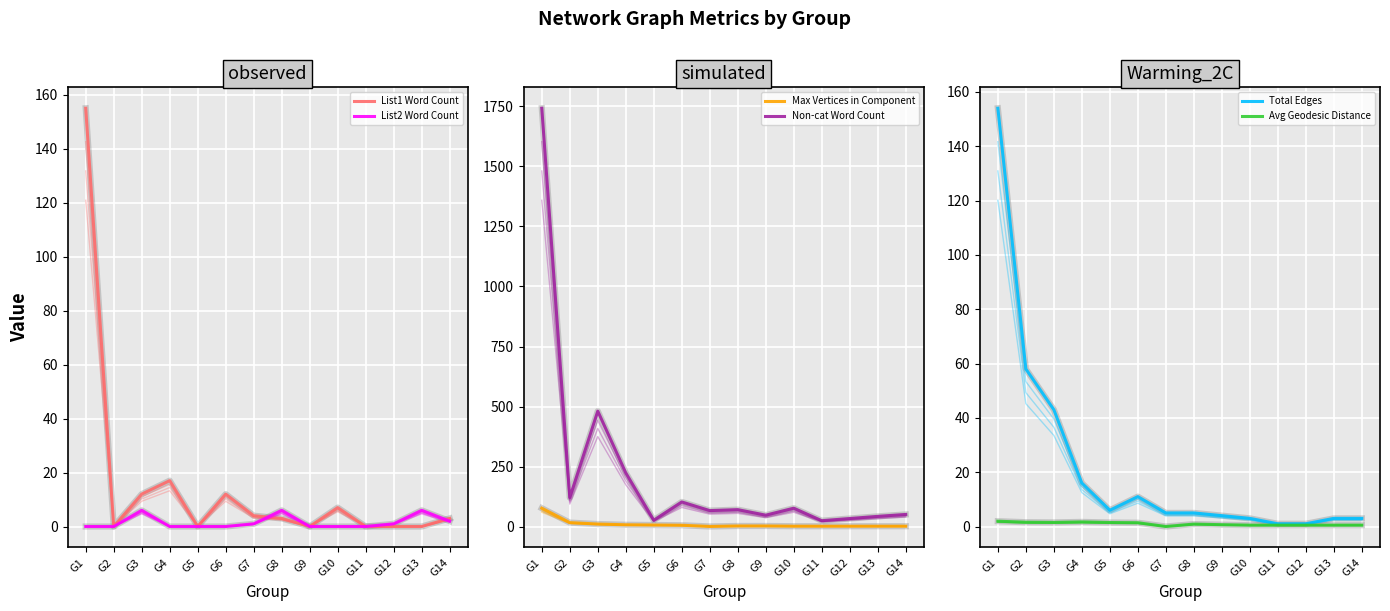

Reading right to left, what are all the values shown in this chart?

List1 Word Count: 3.0	0.0	0.0	0.0	7.0	0.0	3.0	4.0	12.0	0.0	17.0	12.0	0.0	155.0
List2 Word Count: 2.0	6.0	1.0	0.0	0.0	0.0	6.0	1.0	0.0	0.0	0.0	6.0	0.0	0.0
Max Vertices in Component: 2.0	2.0	2.0	2.0	2.0	3.0	3.0	1.0	6.0	7.0	8.0	11.0	17.0	77.0
Non-cat Word Count: 51.0	43.0	34.0	25.0	77.0	48.0	71.0	67.0	103.0	27.0	224.0	481.0	121.0	1742.0
Total Edges: 3.0	3.0	1.0	1.0	3.0	4.0	5.0	5.0	11.0	6.0	16.0	43.0	58.0	154.0
Avg Geodesic Distance: 0.5	0.5	0.5	0.5	0.5	0.7	0.9	0.0	1.4	1.5	1.7	1.5	1.6	1.9